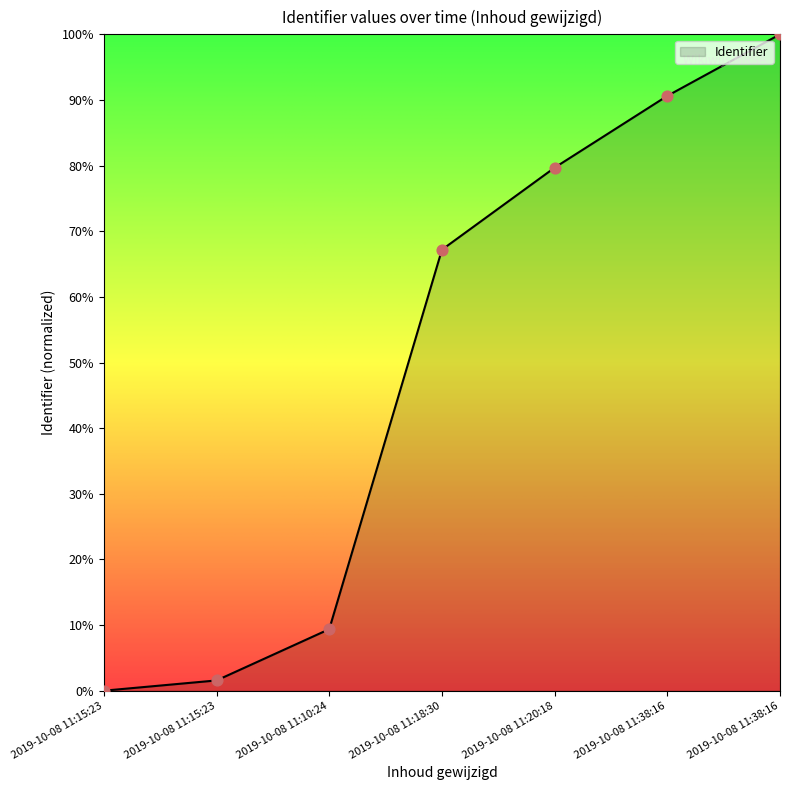

What is the ratio of the value at 2019-10-08 11:10:24 to the value at 2019-10-08 11:38:16?

0.1